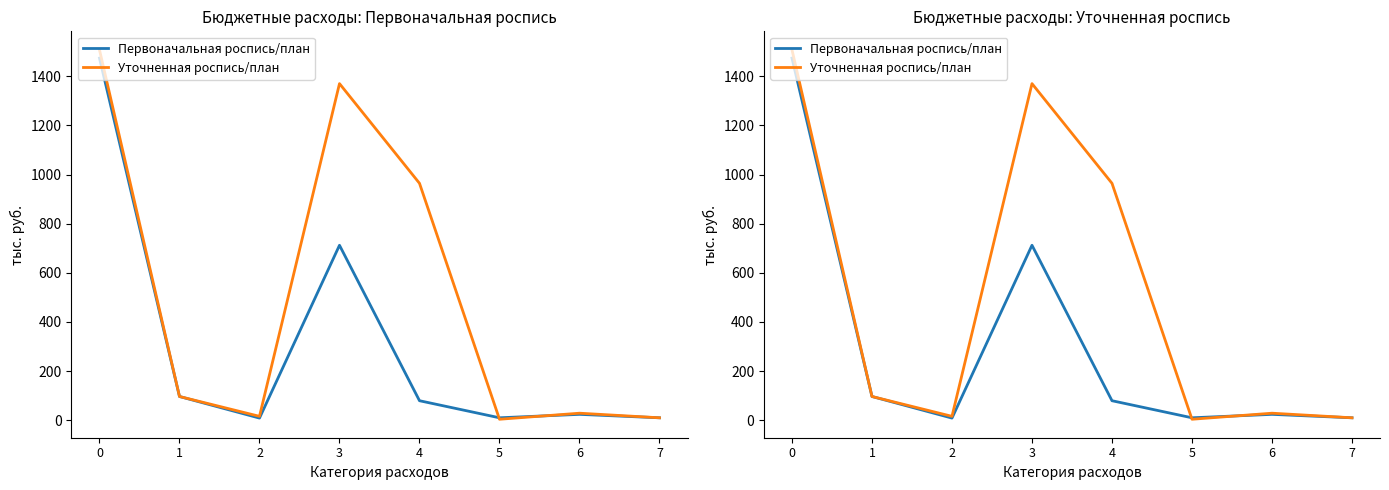

Rank the series at 0 from lowest to highest value.

Первоначальная роспись/план, Уточненная роспись/план